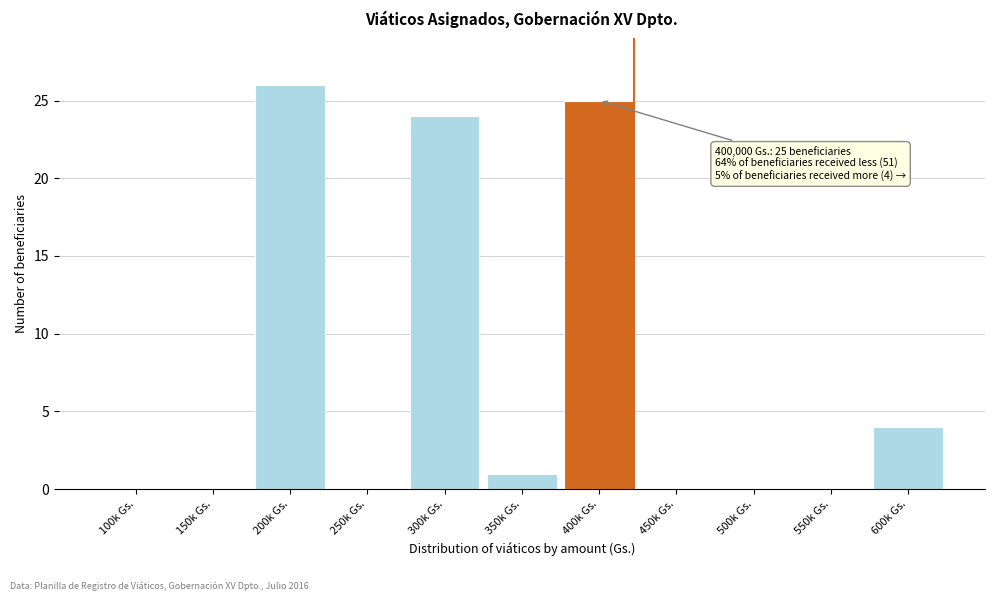

Reading left to right, list all the values displayed in this chart.

100k Gs.=0	150k Gs.=0	200k Gs.=26	250k Gs.=0	300k Gs.=24	350k Gs.=1	400k Gs.=25	450k Gs.=0	500k Gs.=0	550k Gs.=0	600k Gs.=4